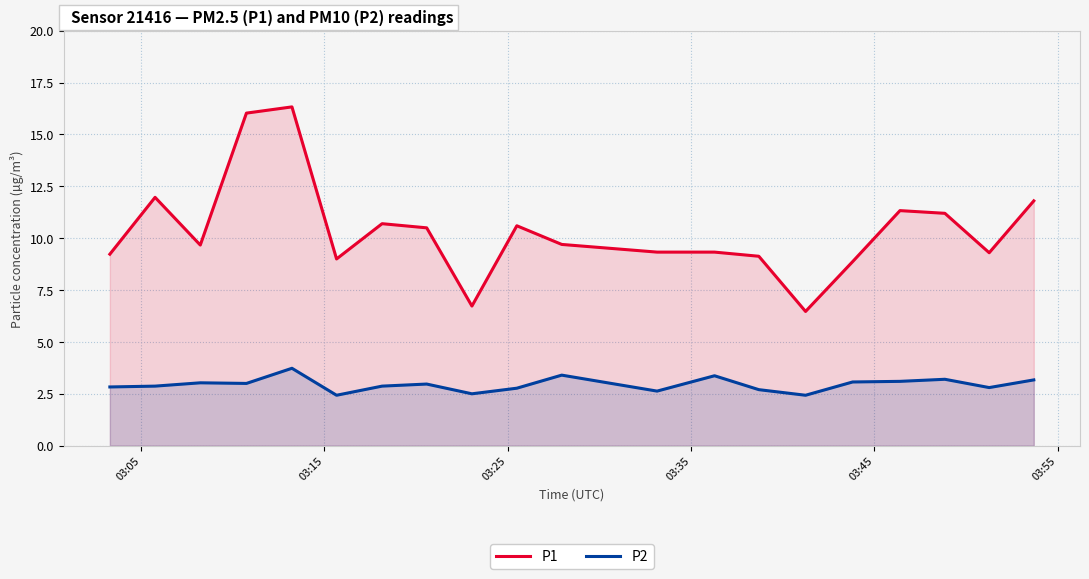

In P2, how many points are higher than both neighbors (excluding endpoints)?

6